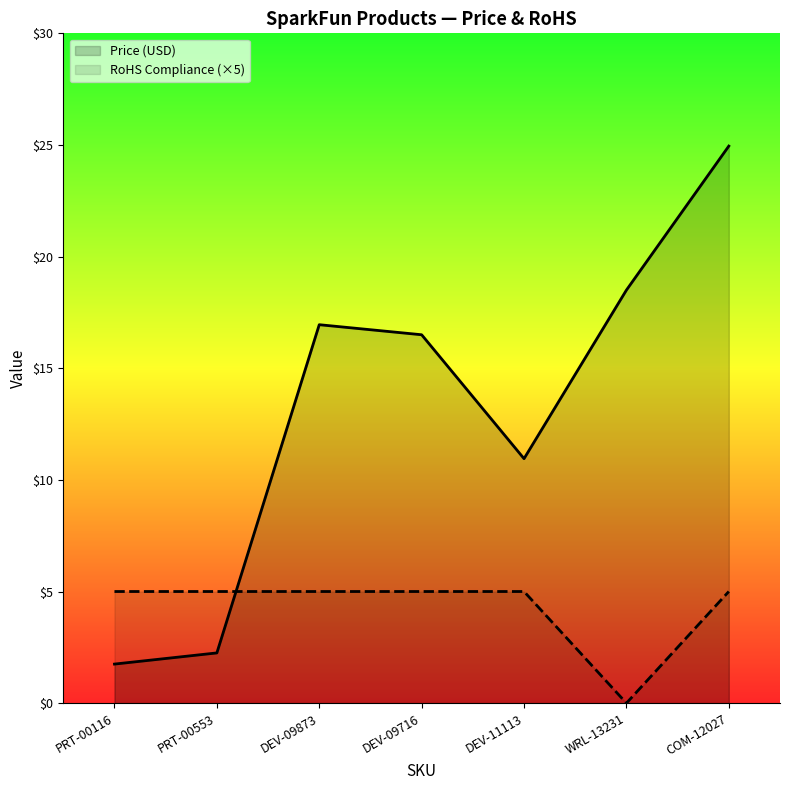

Where is the first local minimum for Price (USD)?

DEV-11113